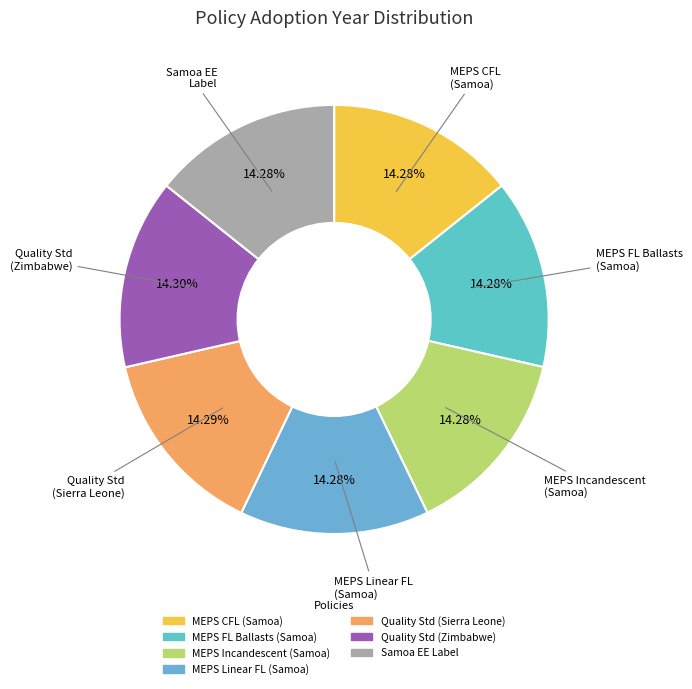

How many slices are in this pie chart?

7